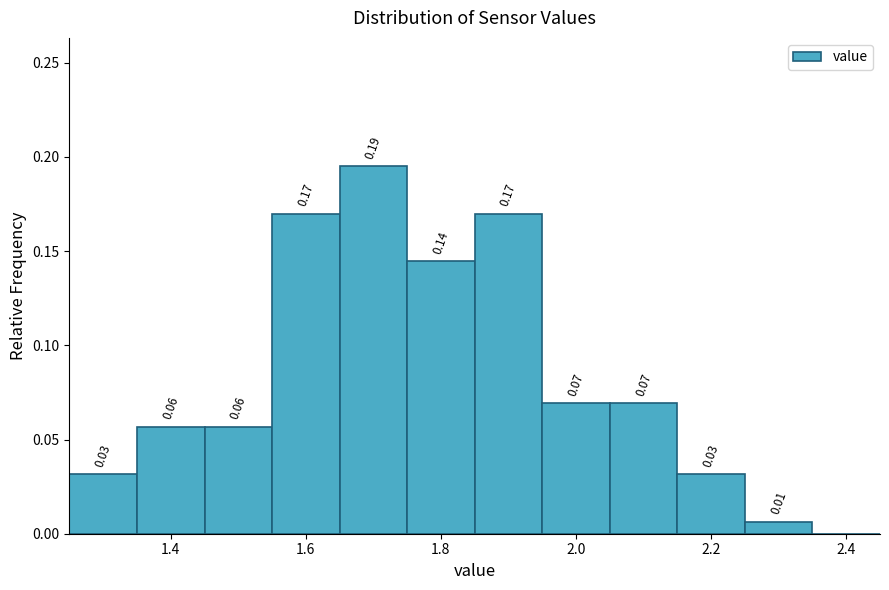

Which range on the x-axis has the tallest bar?

1.65 to 1.75